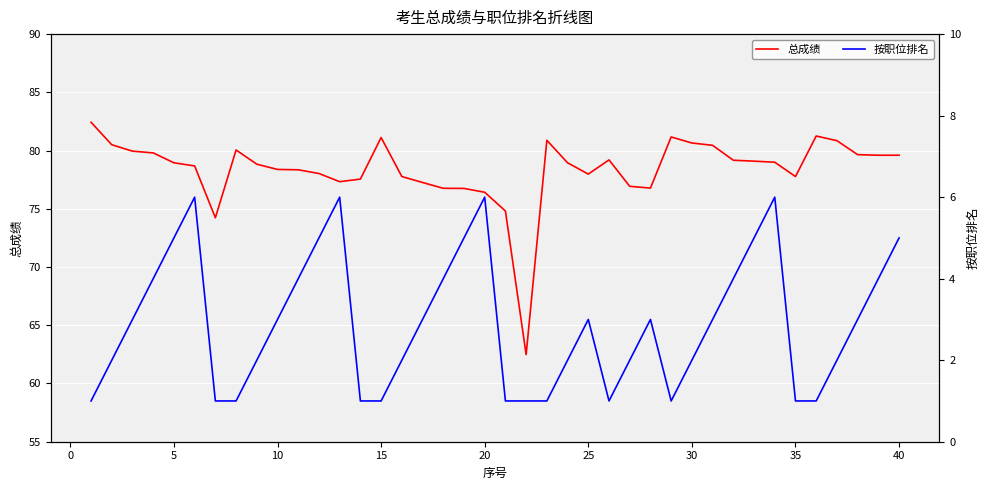

What is the minimum value for 总成绩?

62.5